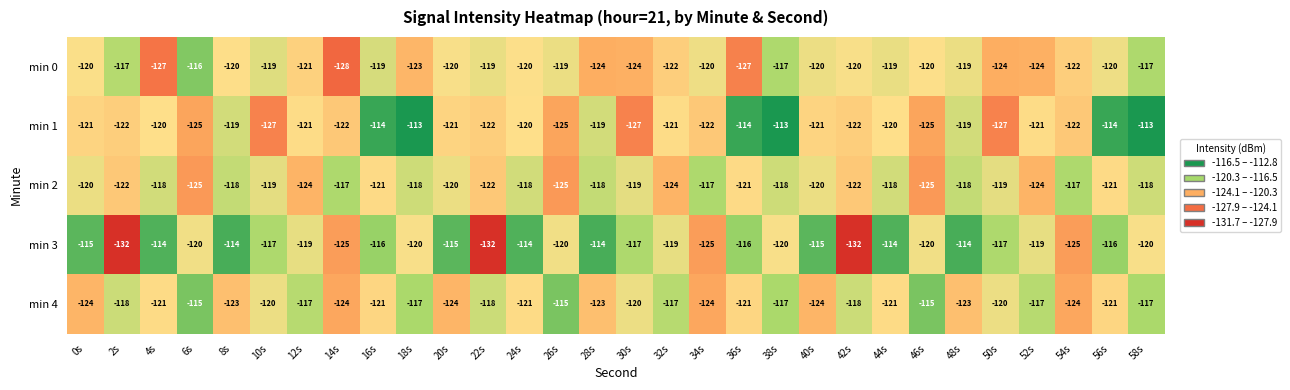

What is the sum of all min 4 values?

-3600